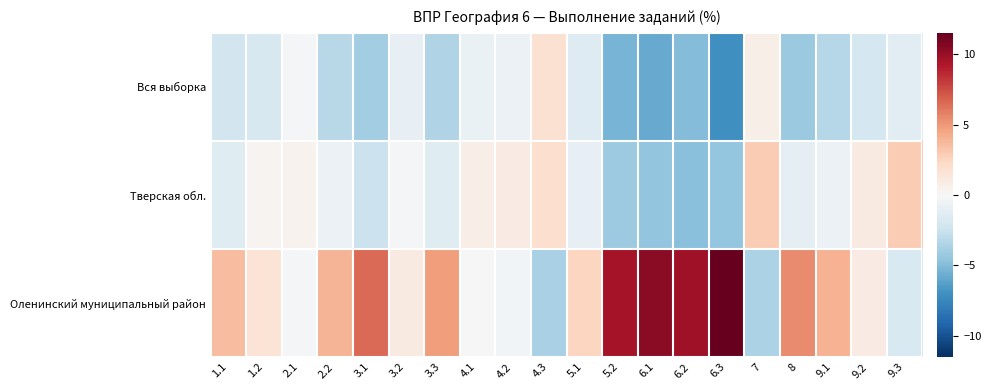

Between 1.1 and 4.2, which series saw the biggest shift?

Оленинский муниципальный район